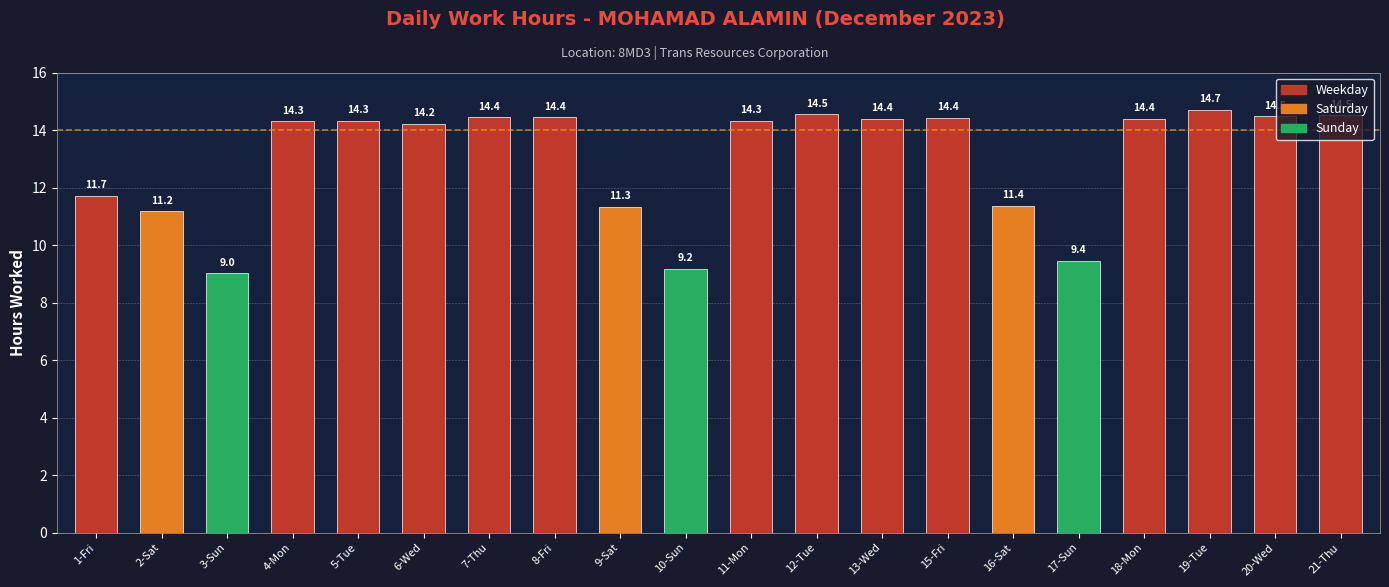

Where does the data first go above 14?

4-Mon